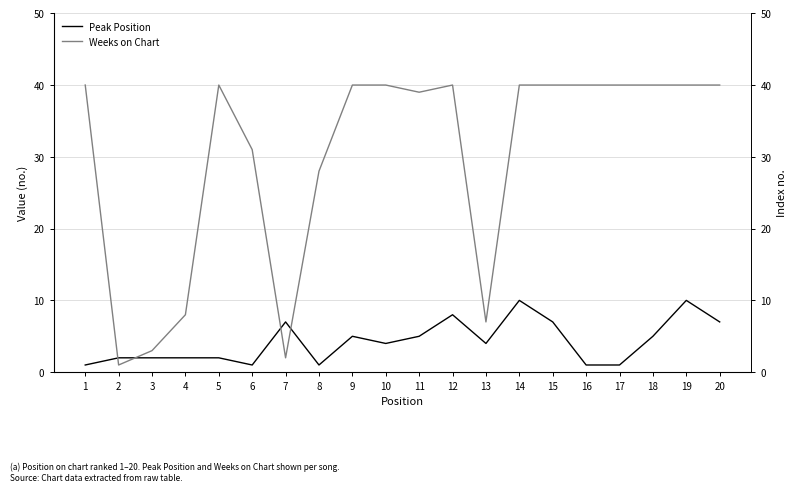

Where is Peak Position nearest to the value 5?

9